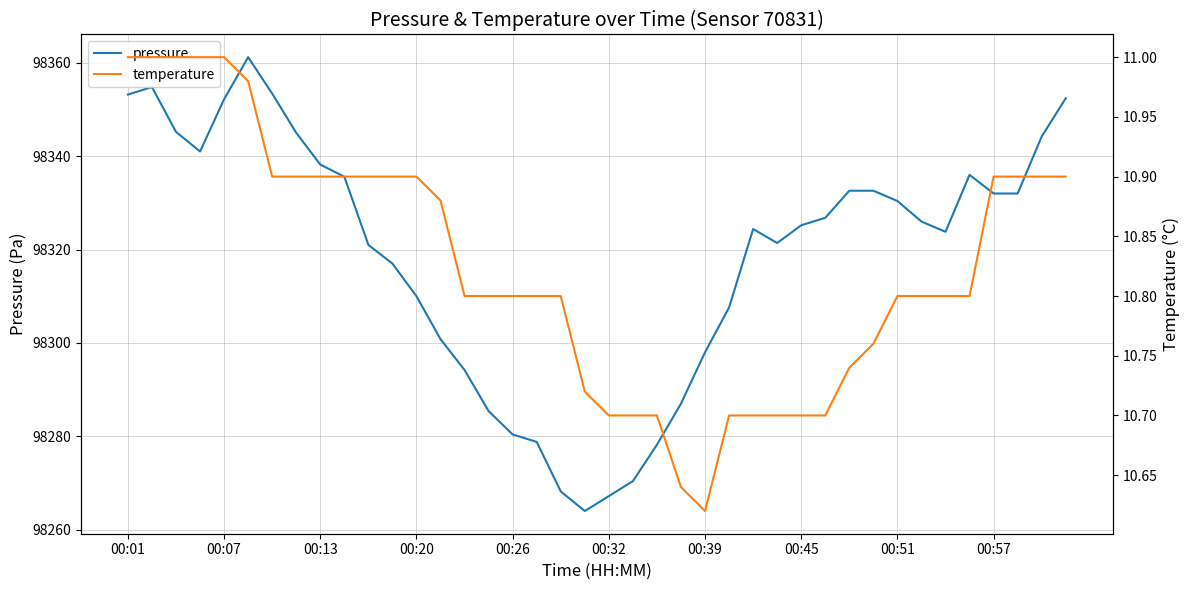

What is the maximum value shown in the chart?

98361.2